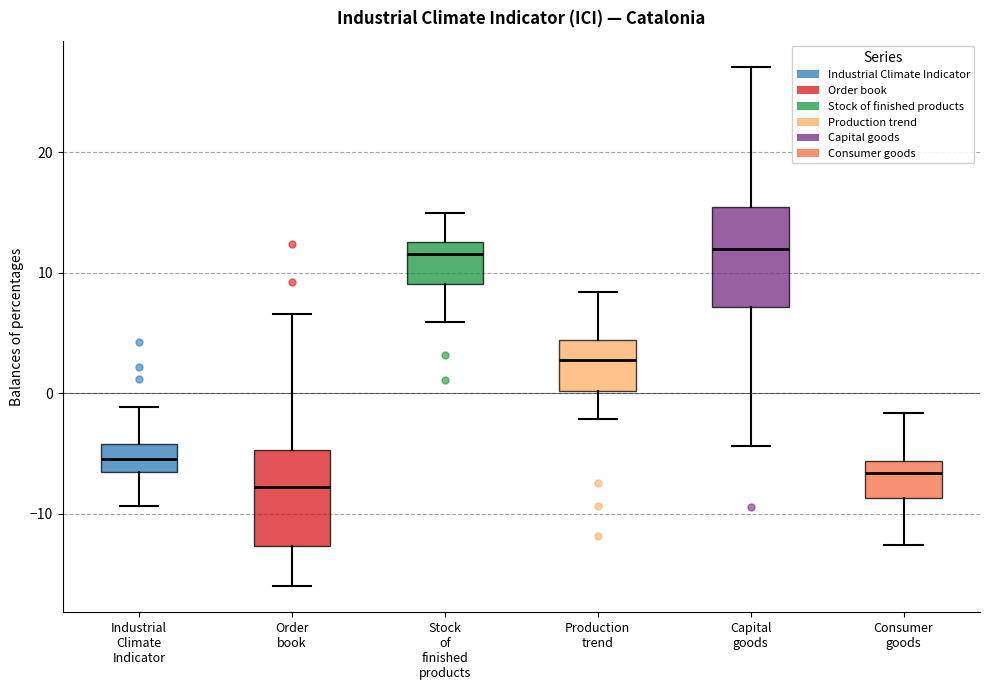

Which box's median line is the lowest?

Order book